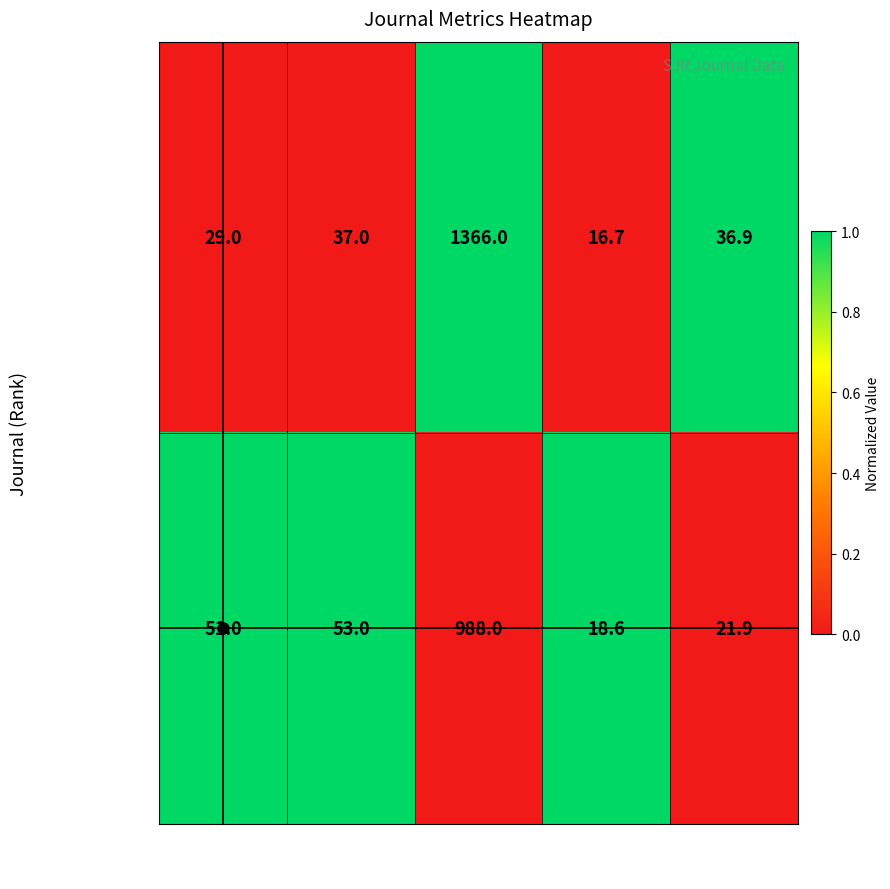

What is the spread (max minus min) of values at Ref./Doc?

15.0